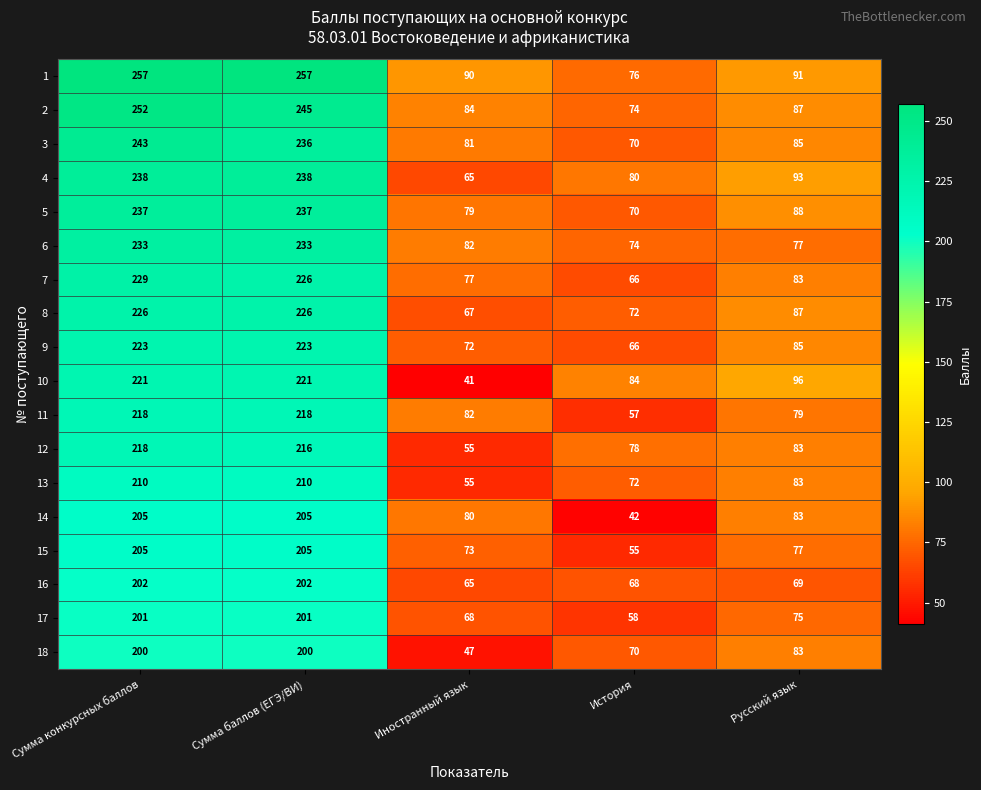

At which category is the sum across all series the highest?

Сумма конкурсных баллов